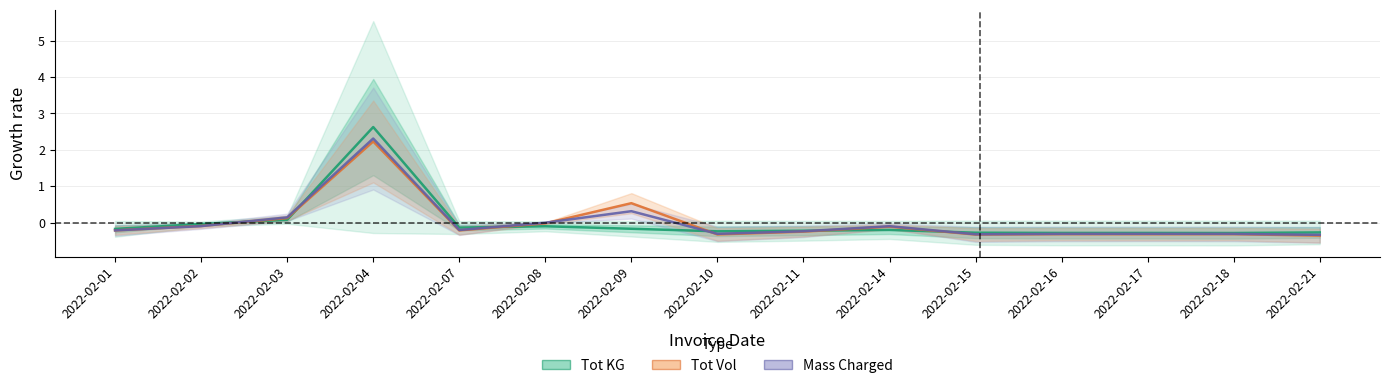

At which category is the sum across all series the highest?

2022-02-04